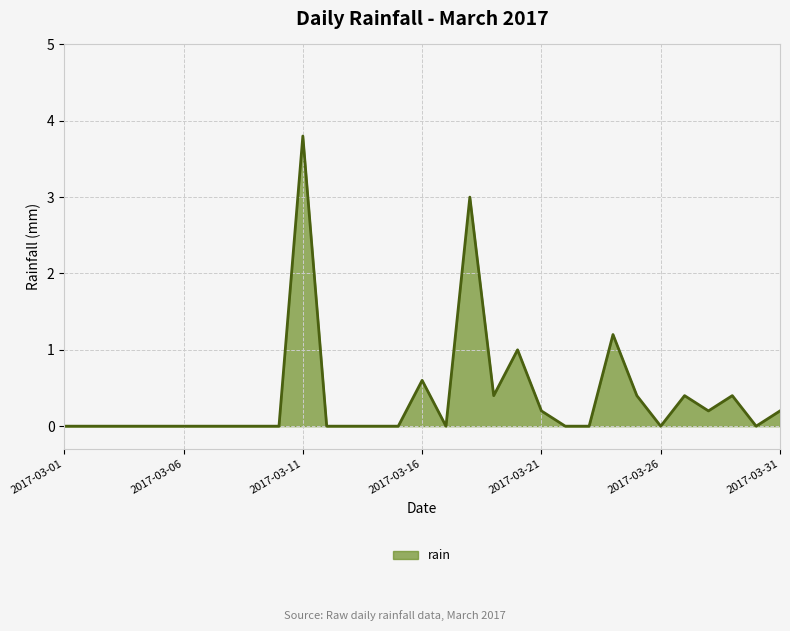

What is the maximum value shown in the chart?

3.8